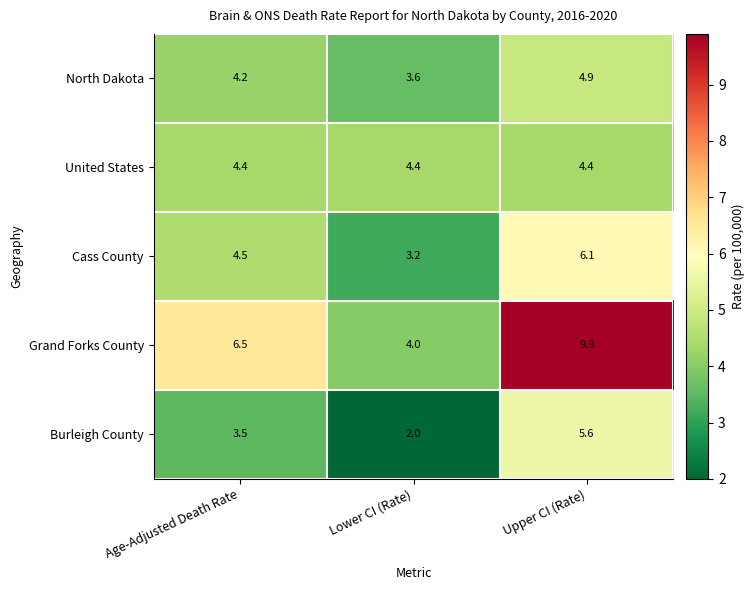

True or false: Grand Forks County has a value of 4.6 at Upper CI (Rate).

False